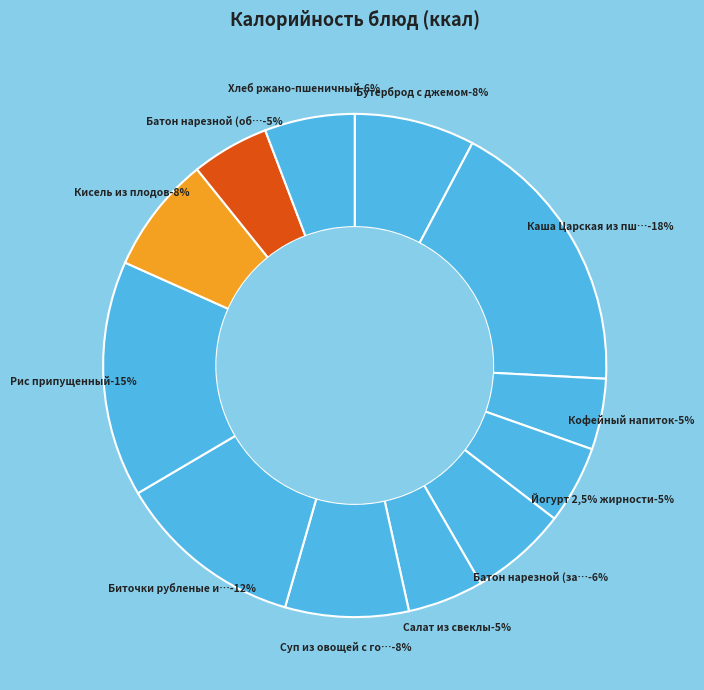

Which has a higher value, Батон нарезной (завтрак) or Каша Царская из пшена?

Каша Царская из пшена